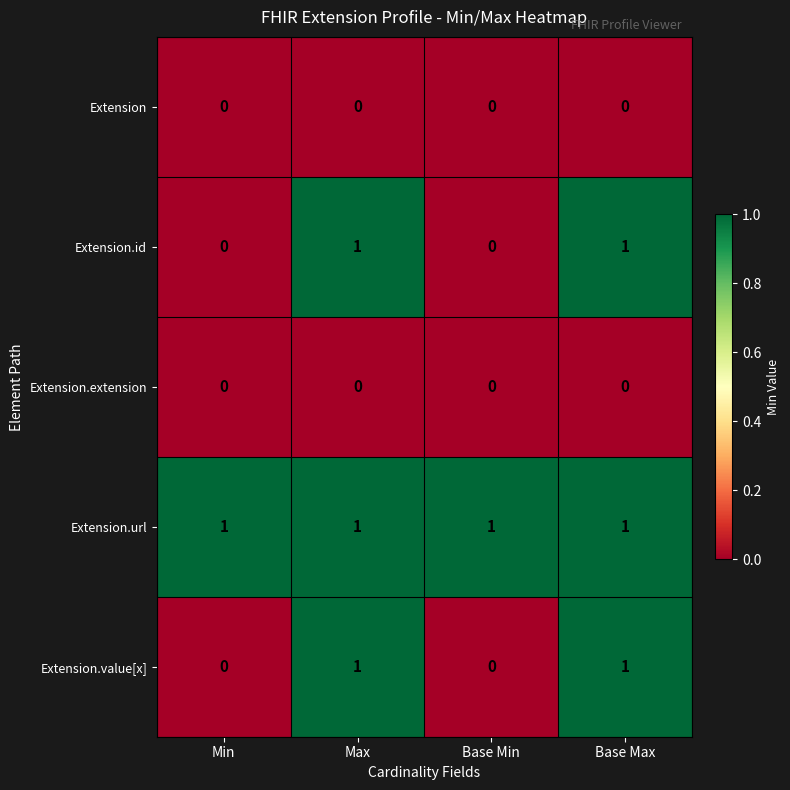

Count the Extension.id values in the range 0 to 1.

4